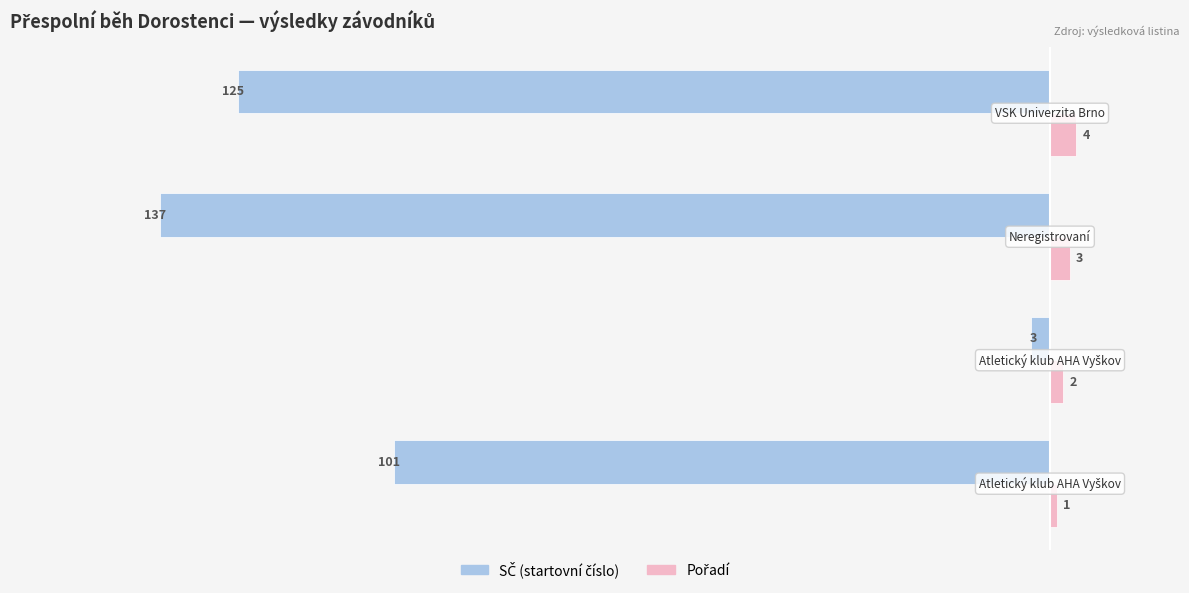

What is the minimum value shown in the chart?

-137